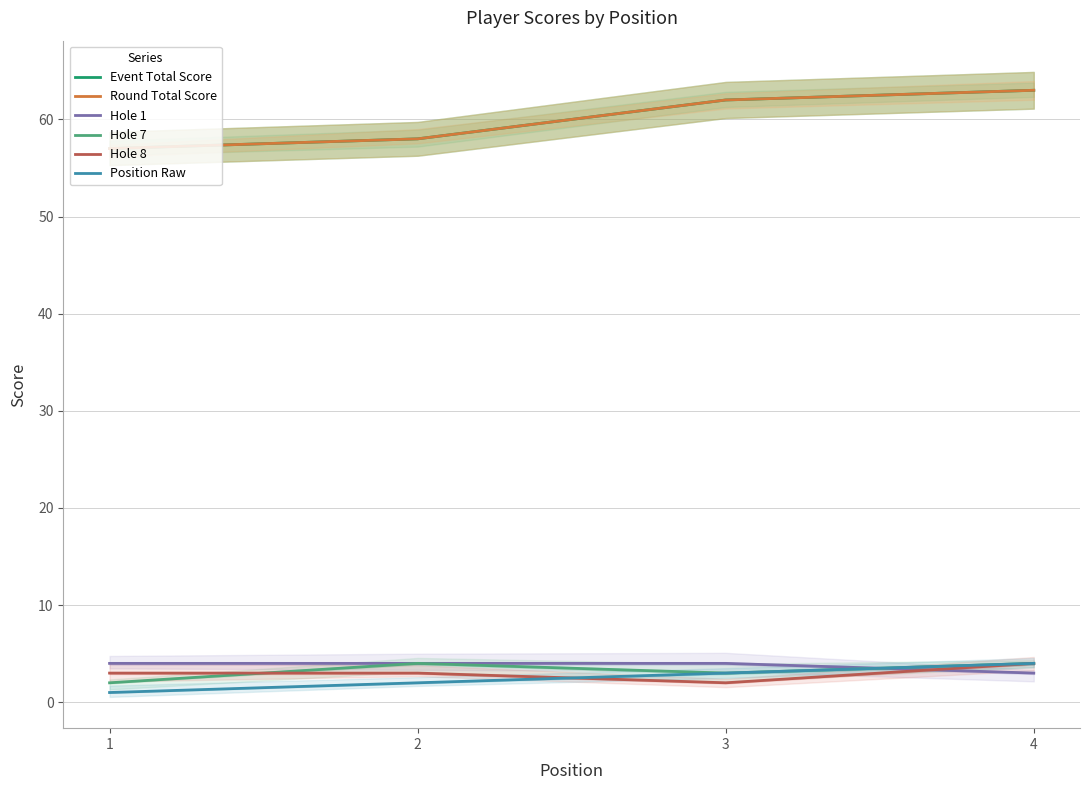

The value of Hole 8 at 4 is 4. True or false?

True